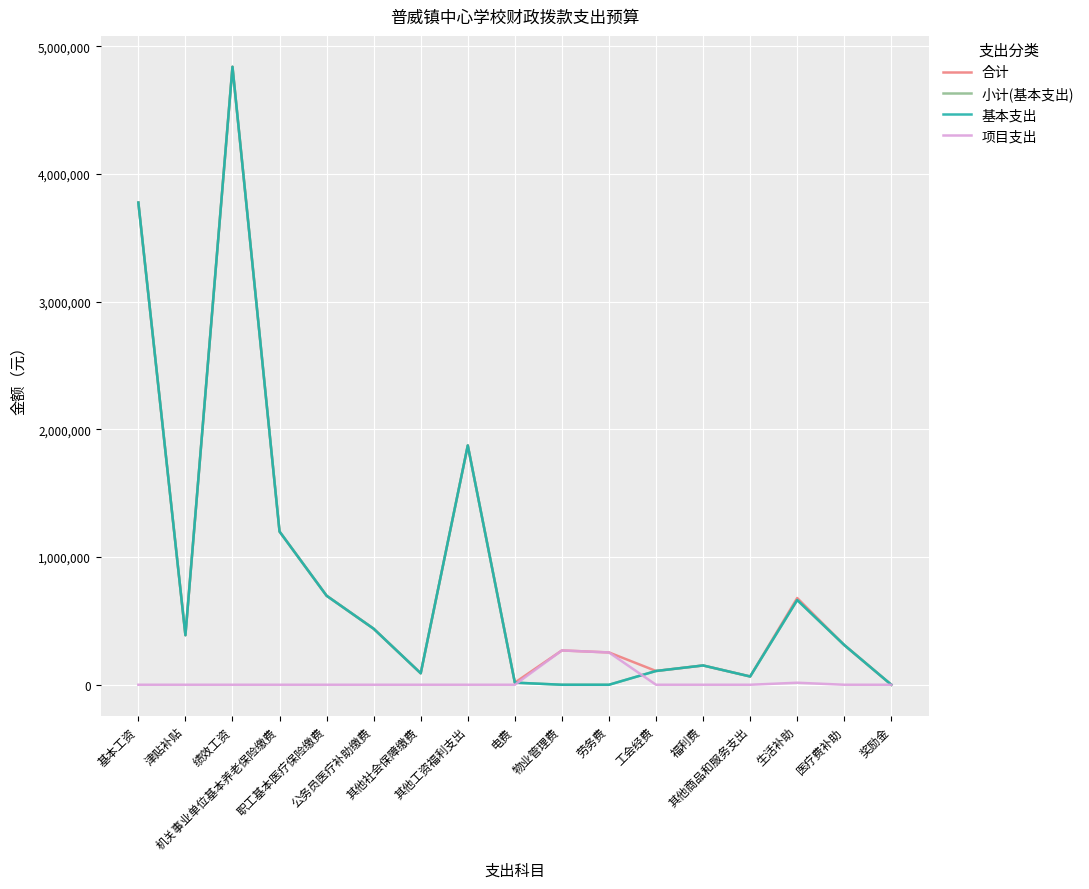

Is this an area chart (filled region under the line)?

No